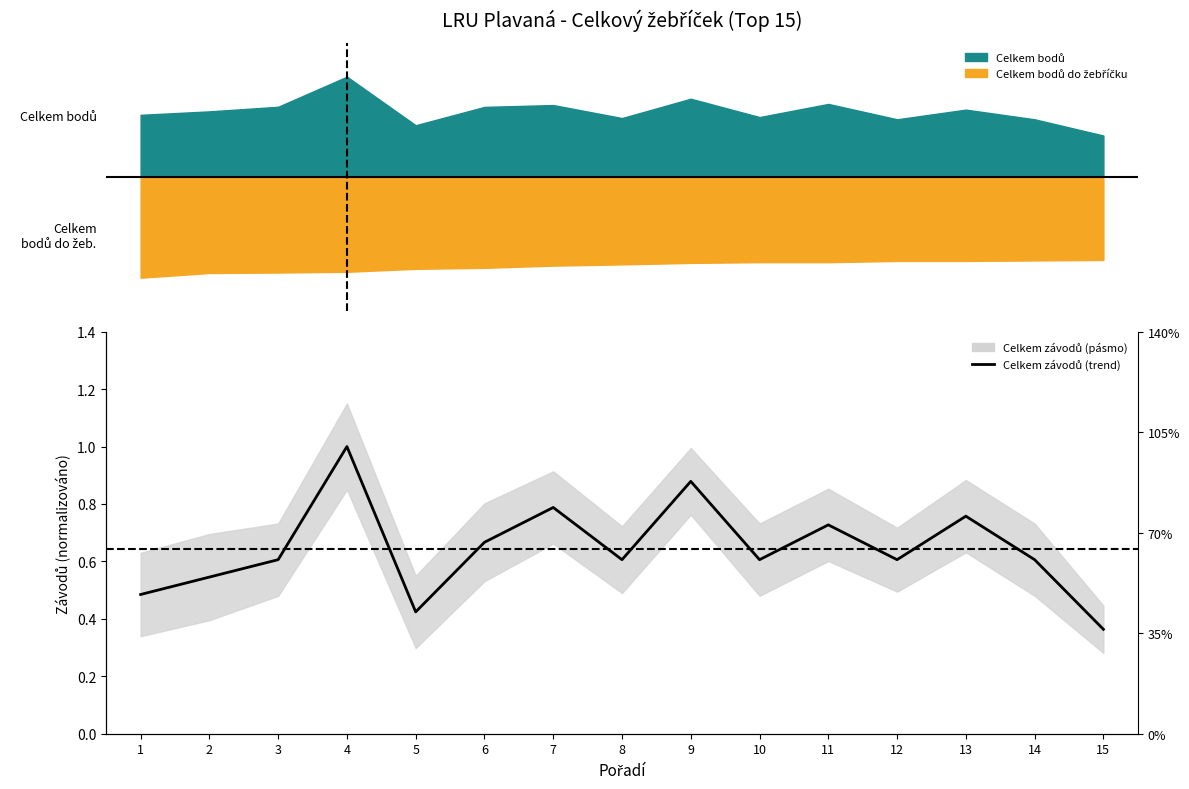

What is the sum of all values?

9.7